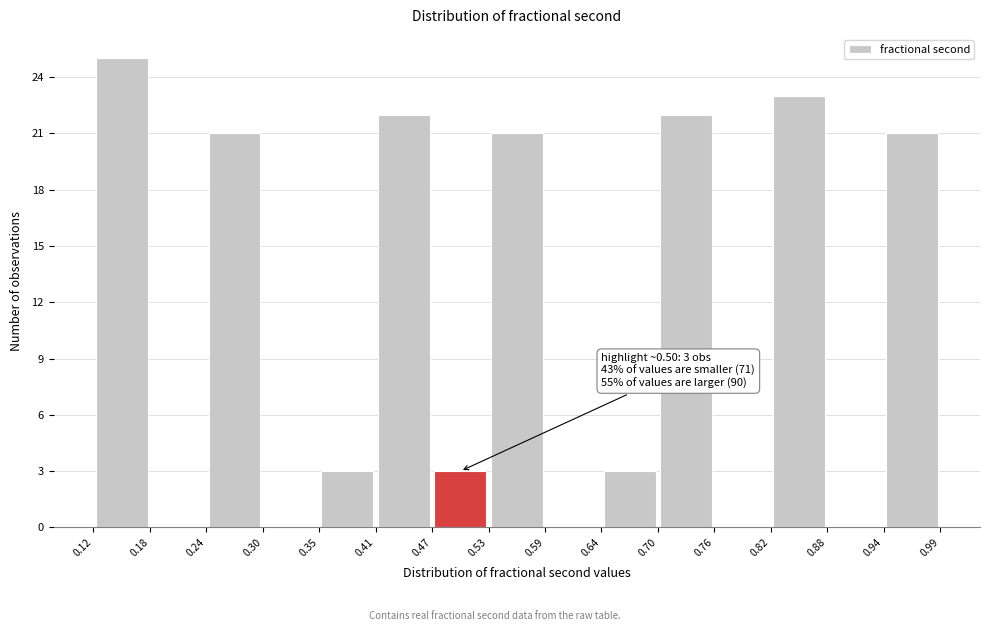

Which range on the x-axis has the tallest bar?

0.12 to 0.18